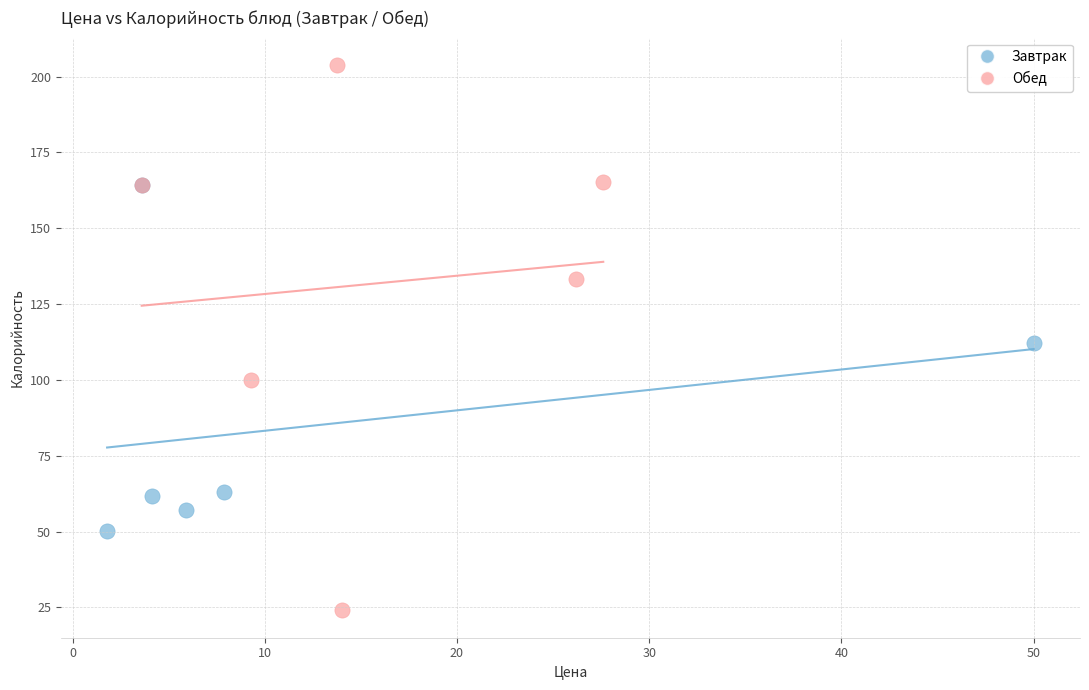

What are all the series names shown in the legend?

Завтрак, Обед